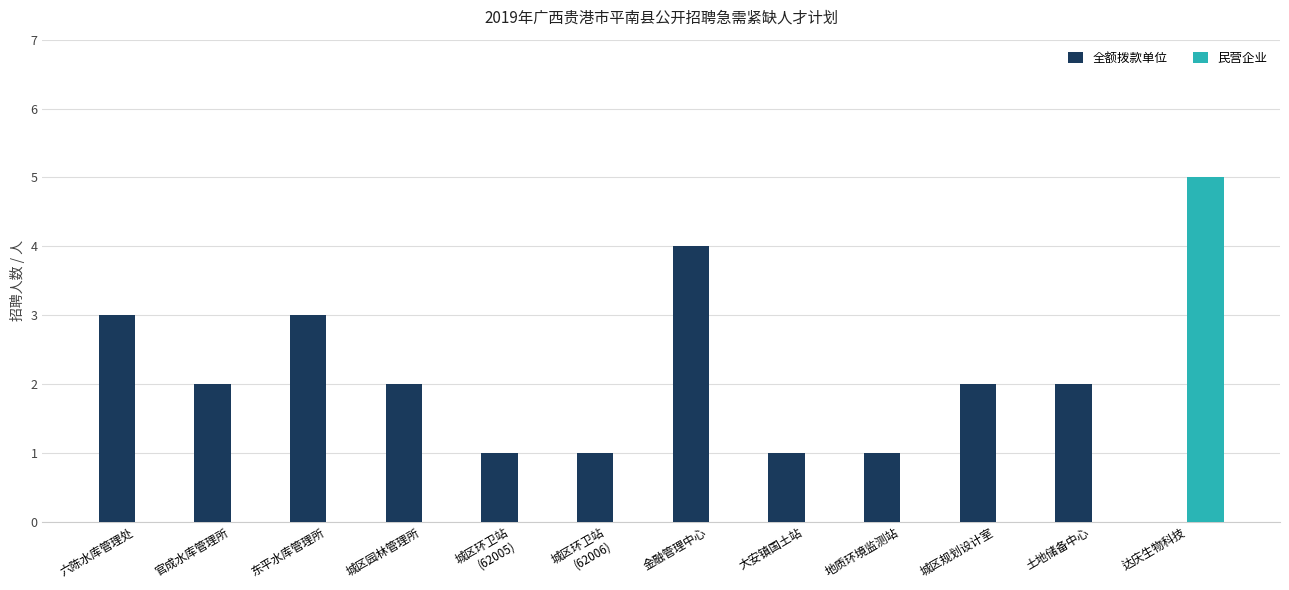

Between 地质环境监测站 and 达庆生物科技, which series saw the biggest shift?

民营企业